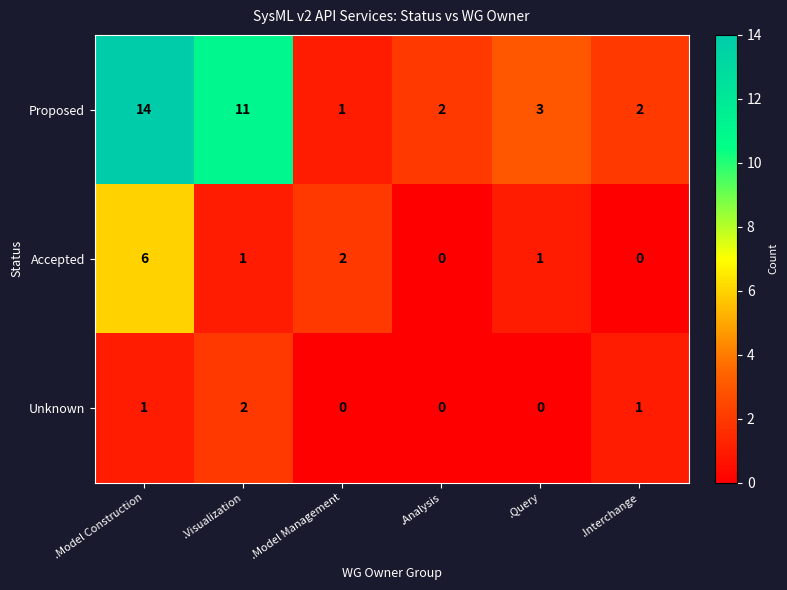

Rank the series at .Interchange from lowest to highest value.

Accepted, Unknown, Proposed